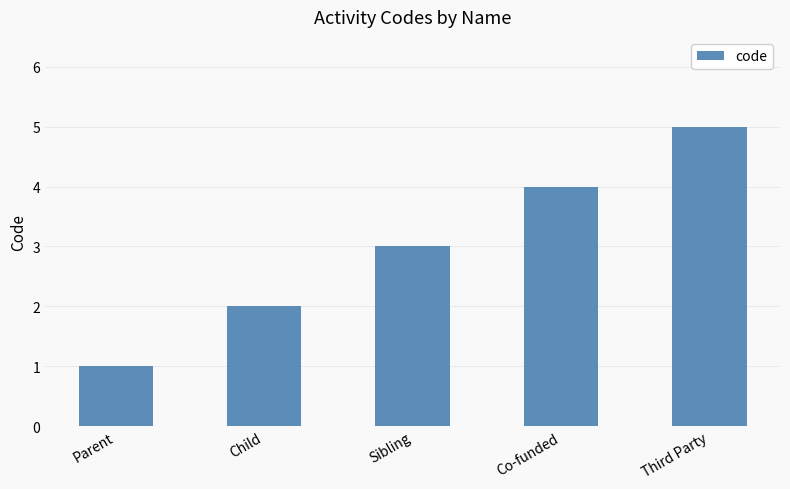

What is the sum of the values at Parent and Co-funded?

5